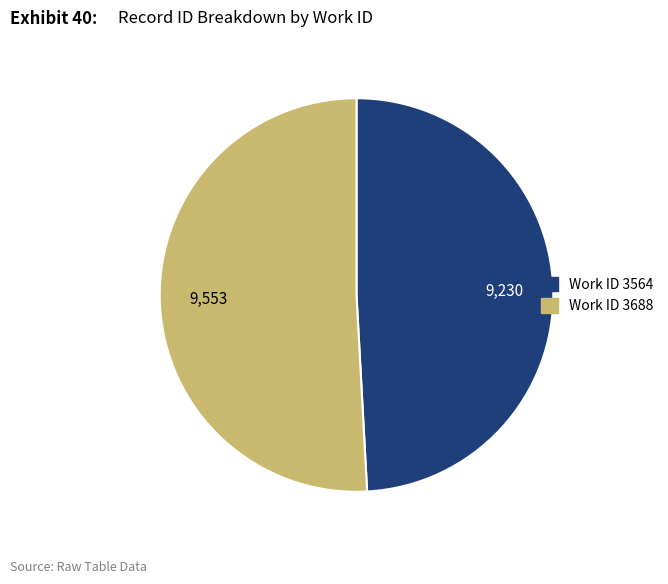

Which slice is the smallest?

Work ID 3564